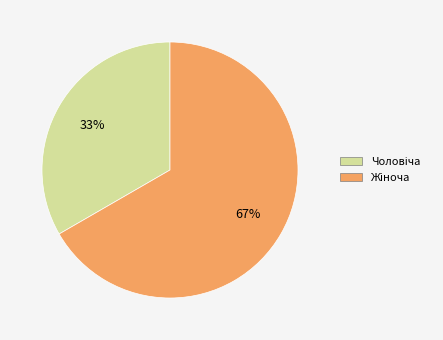

Is there any slice that represents more than half of the pie?

Yes